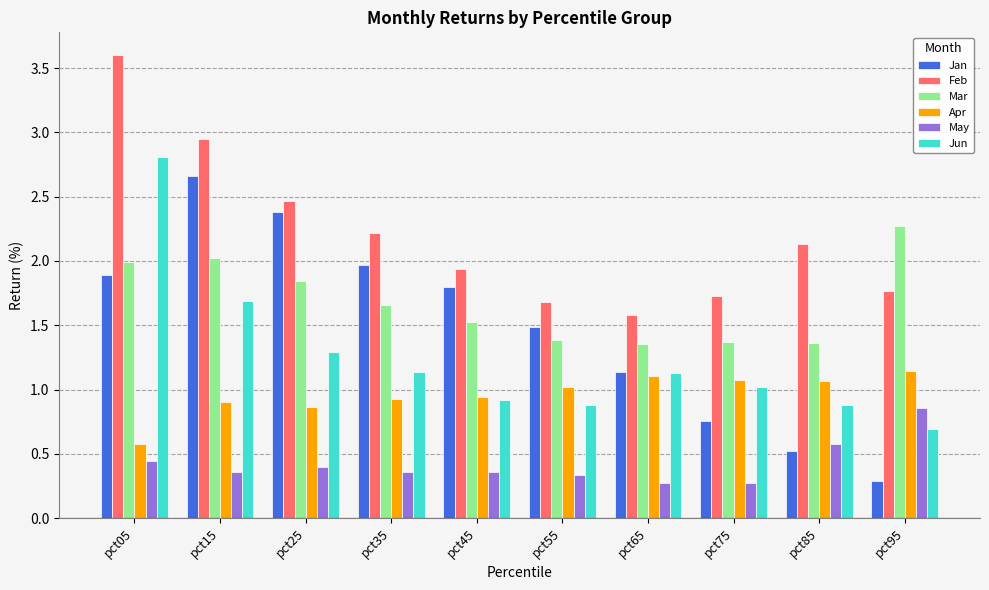

Are the bars grouped side by side (vs. stacked)?

Yes